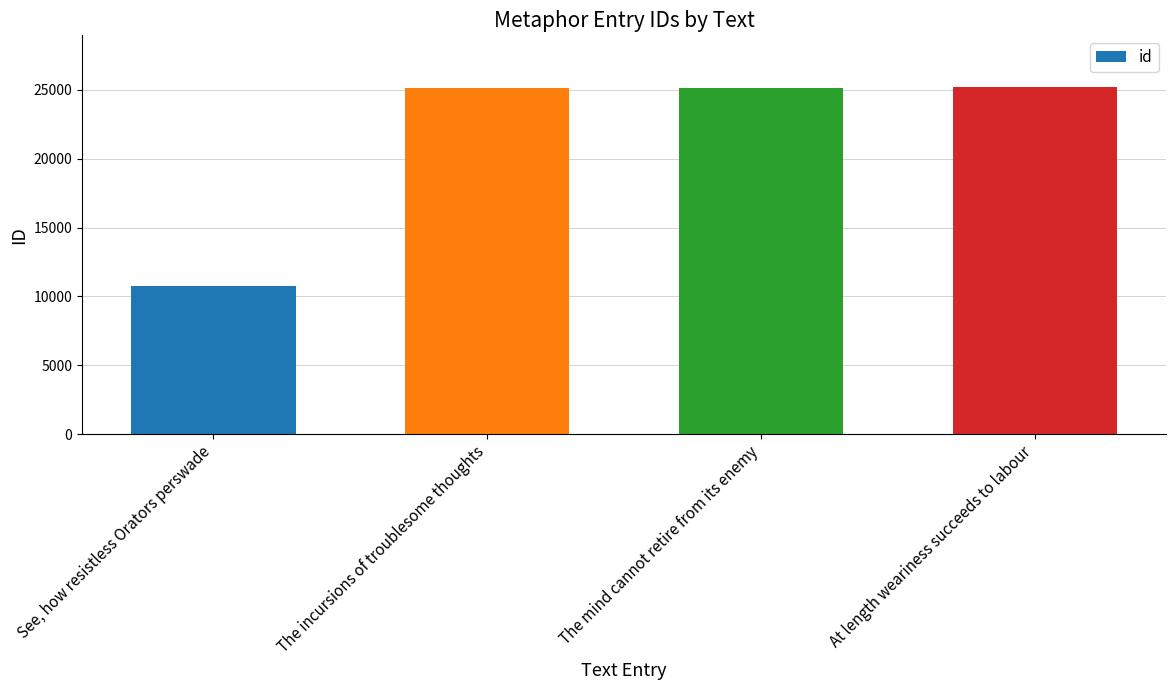

How many bars are there in total?

4